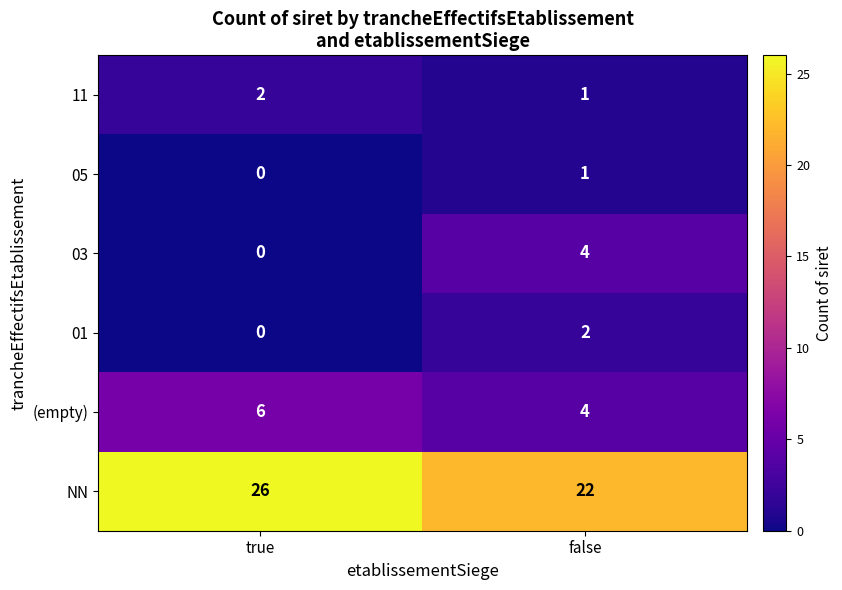

Which label corresponds to the smallest value in the chart?

true